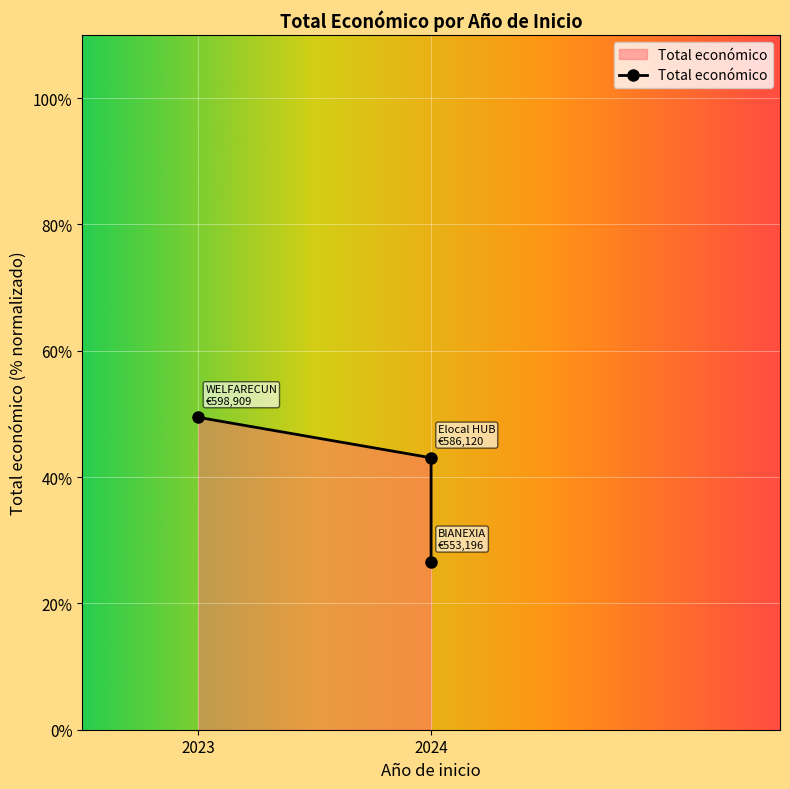

At which label does the data first exceed 43?

2023